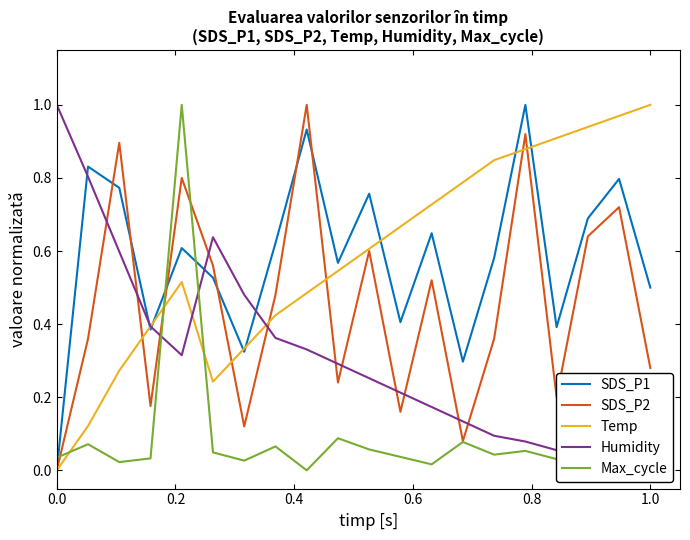

True or false: Max_cycle and Temp intersect in this chart.

True